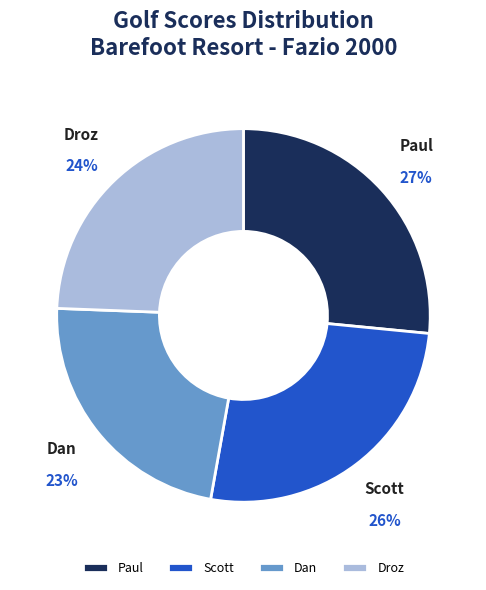

How many slices are in this pie chart?

4